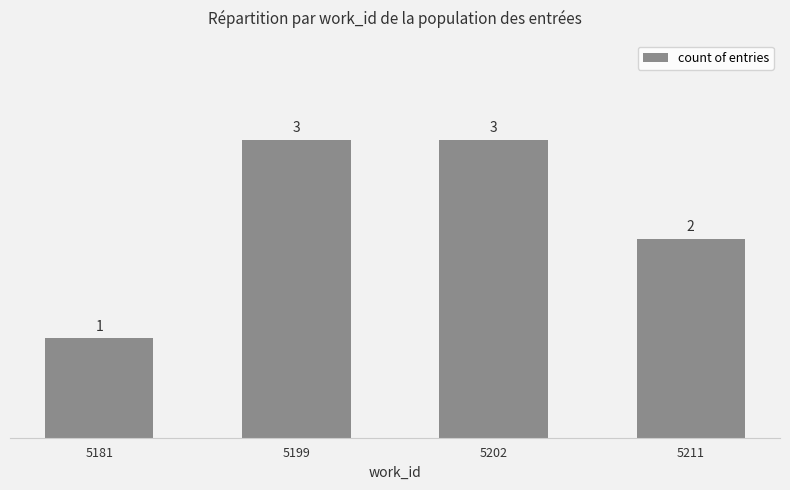

True or false: the data shows 3 at 5211.

False